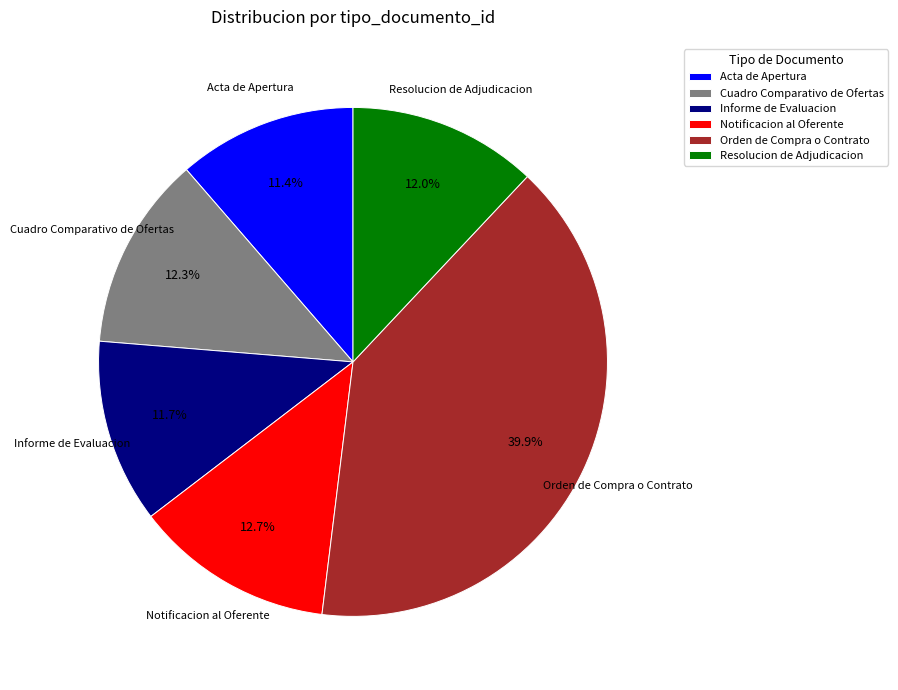

Which slice is the largest?

Orden de Compra o Contrato